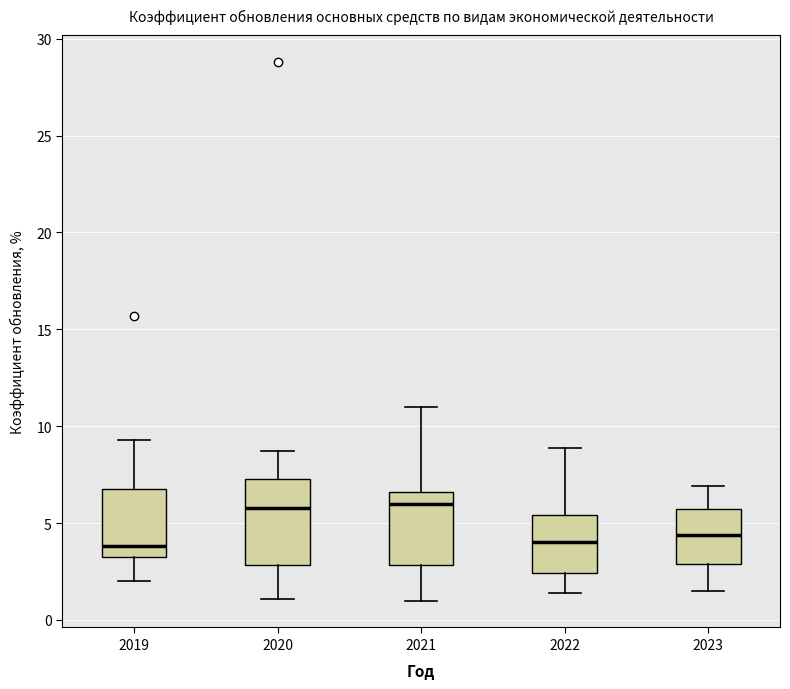

Reading left to right, read every box against the y-axis: the position of its median line, the range the box covers, and the ends of its whiskers. The values are not printed on the chart, so give them approximately, as read against the axis.

2019: median 4.0, box 3.5 to 7.0, whiskers 2.0 to 9.5
2020: median 6.0, box 3.0 to 7.5, whiskers 1.0 to 8.5
2021: median 6.0, box 3.0 to 6.5, whiskers 1.0 to 11.0
2022: median 4.0, box 2.5 to 5.5, whiskers 1.5 to 9.0
2023: median 4.5, box 3.0 to 6.0, whiskers 1.5 to 7.0